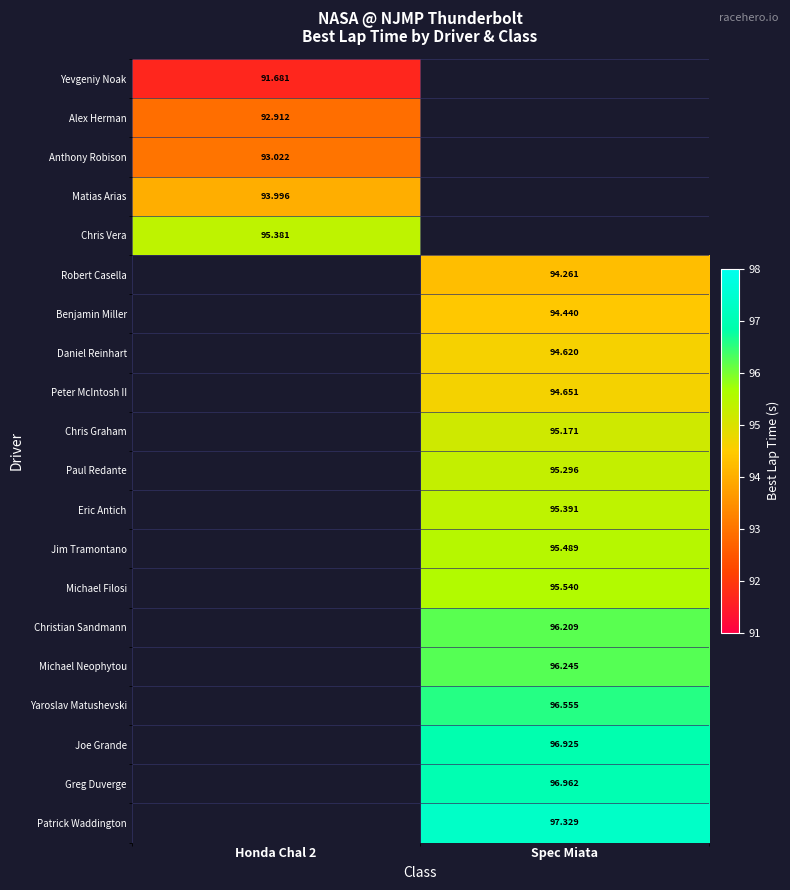

What is the smallest value displayed?

91.7